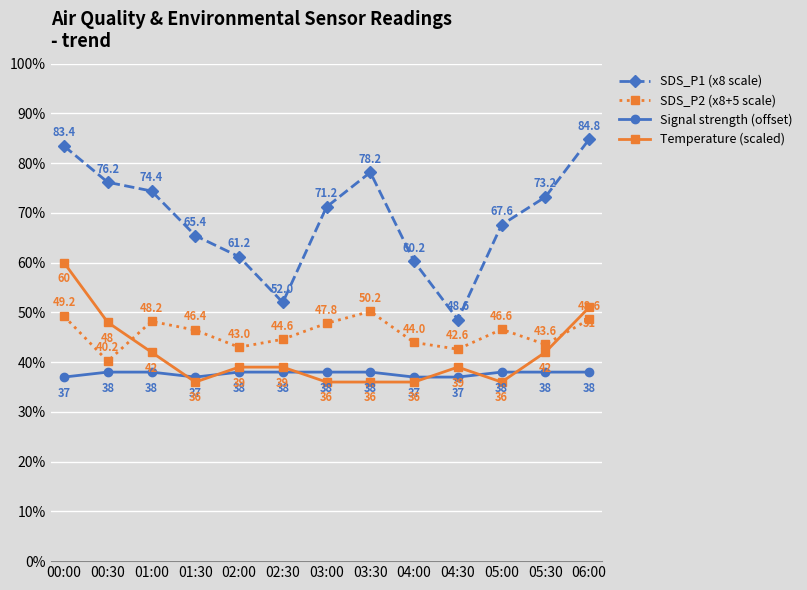

Which series has the largest total across all categories?

SDS_P1 (x8 scale)